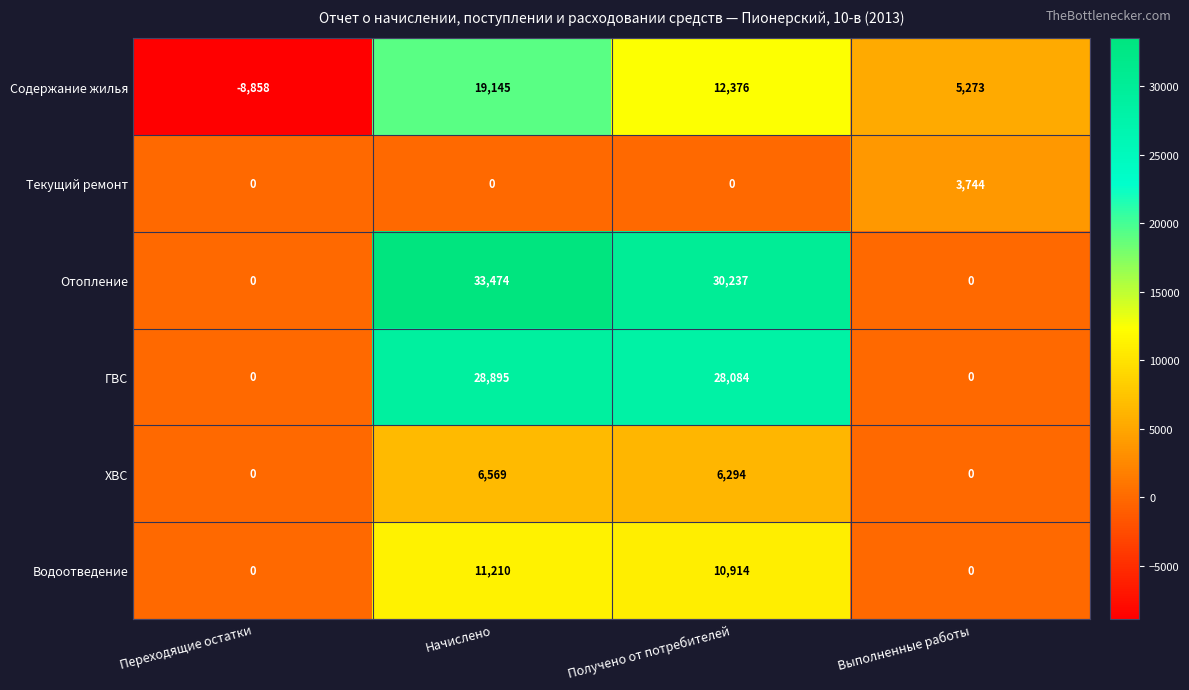

What is the greatest value displayed?

33474